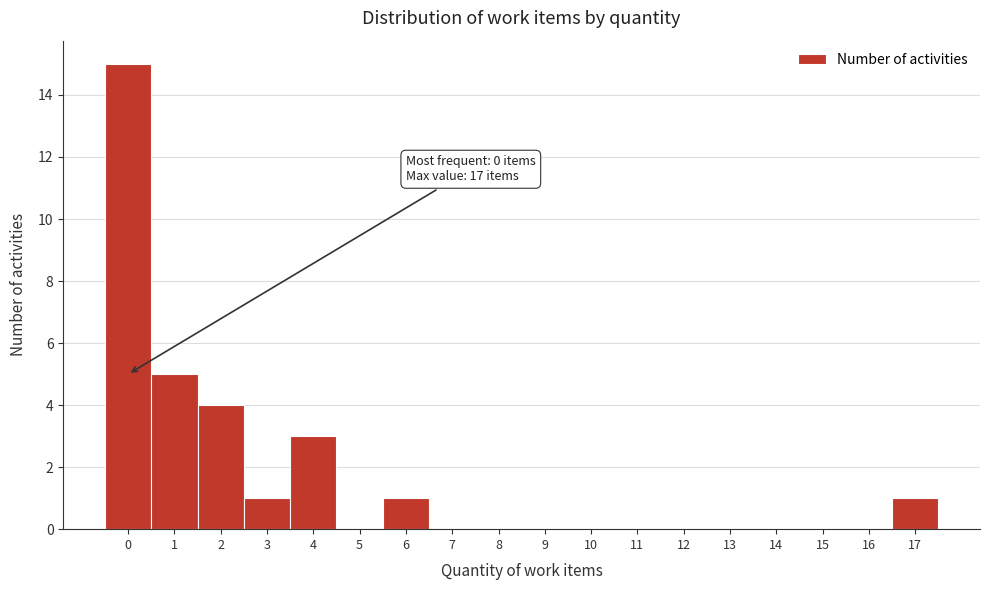

Which range on the x-axis has the tallest bar?

-0.5 to 0.5